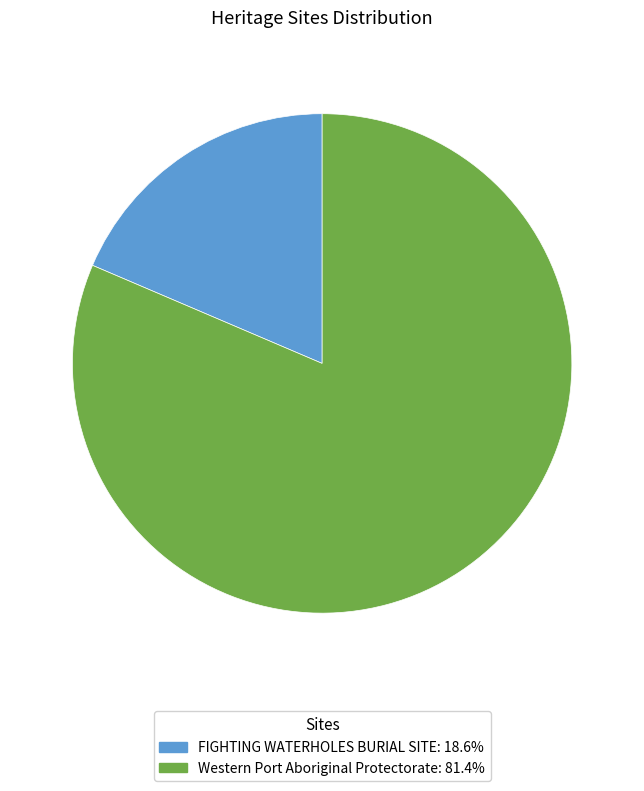

Which slice is the smallest?

FIGHTING WATERHOLES BURIAL SITE